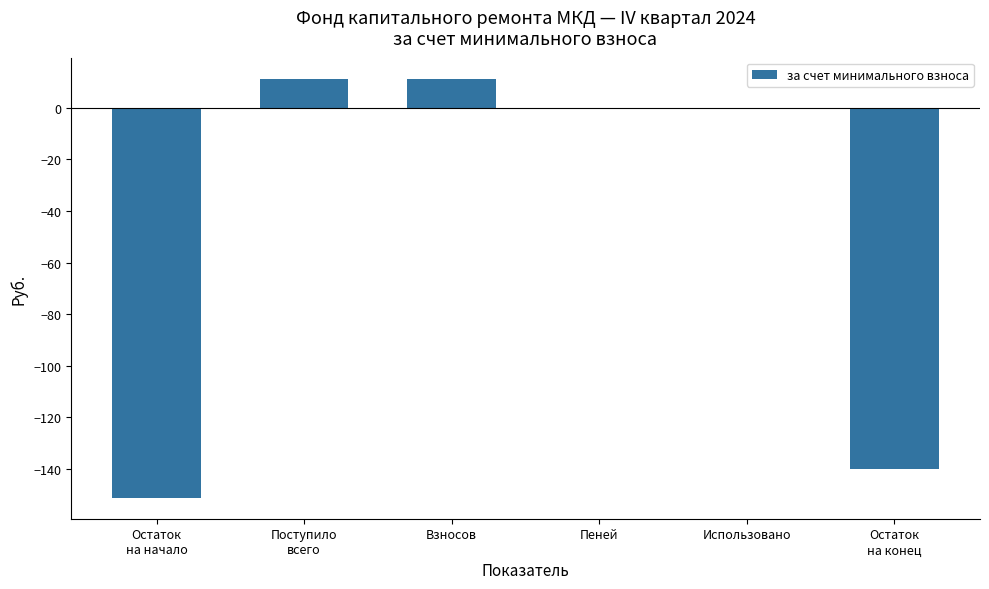

The chart shows a value of 11.3 at Взносов. True or false?

True